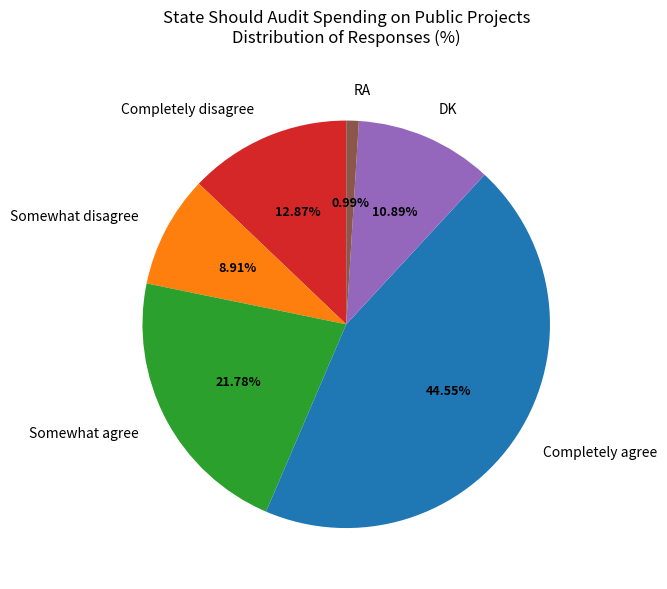

True or false: DK accounts for 1% of the total.

False